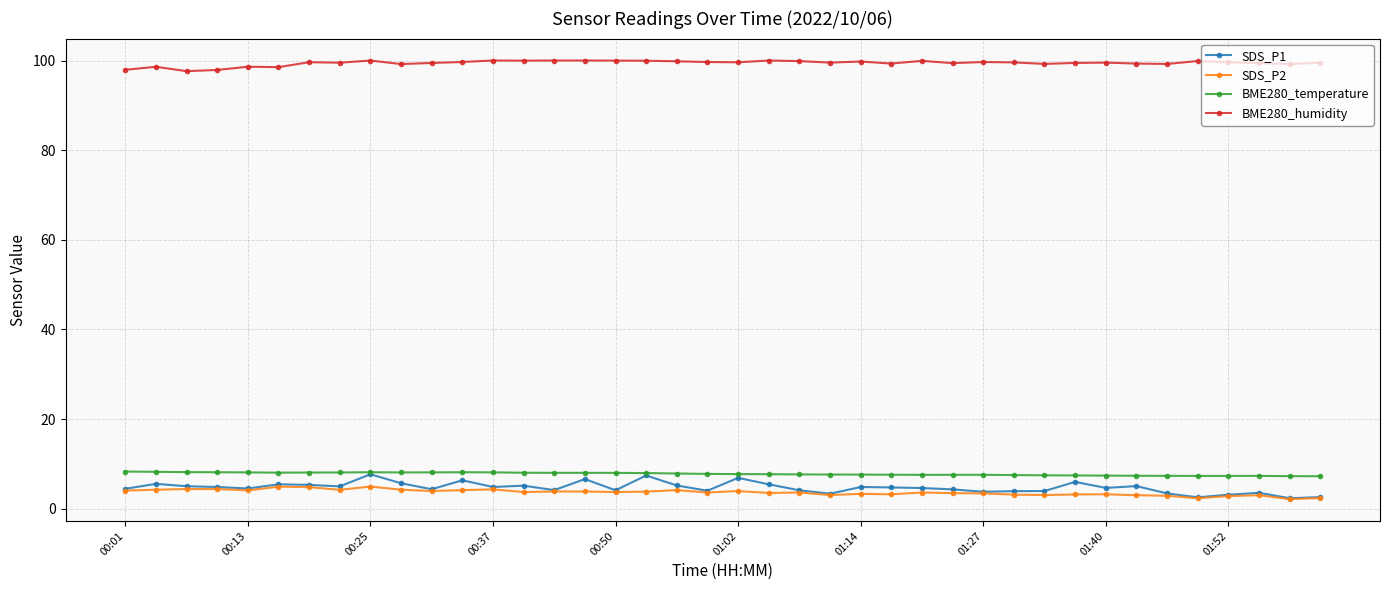

True or false: BME280_humidity and SDS_P2 cross at least once.

False